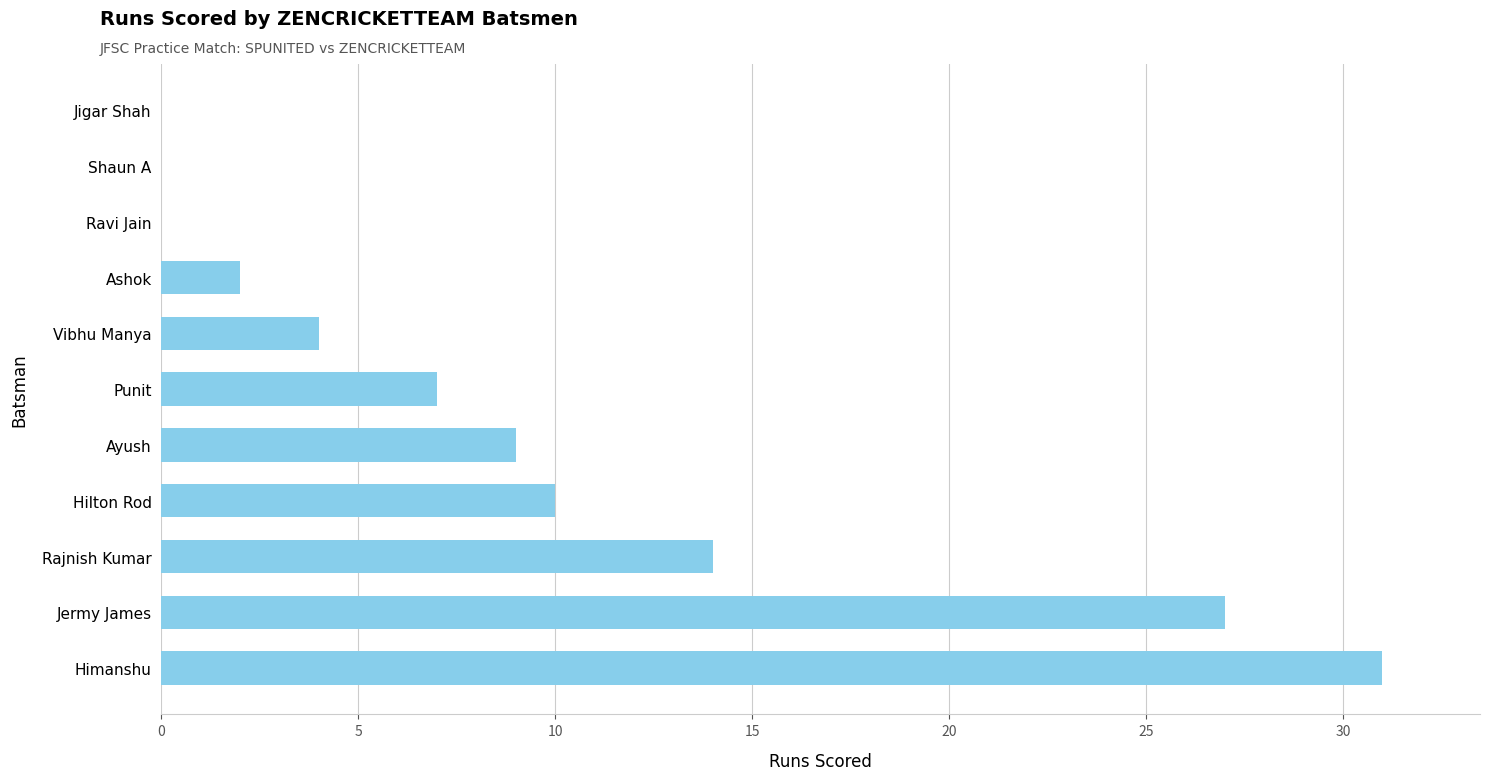

What is the average value?

9